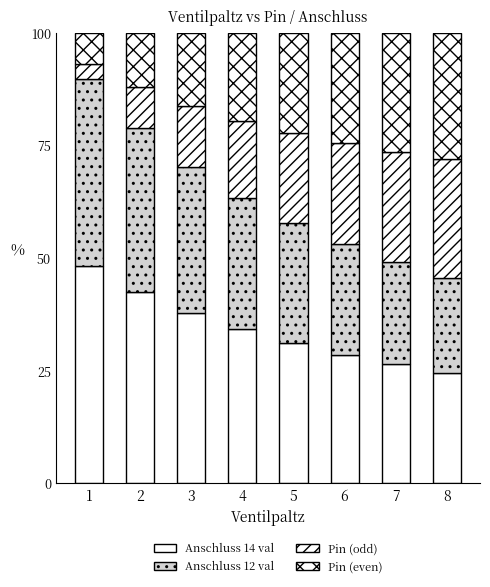

How many data points does each series have?

8